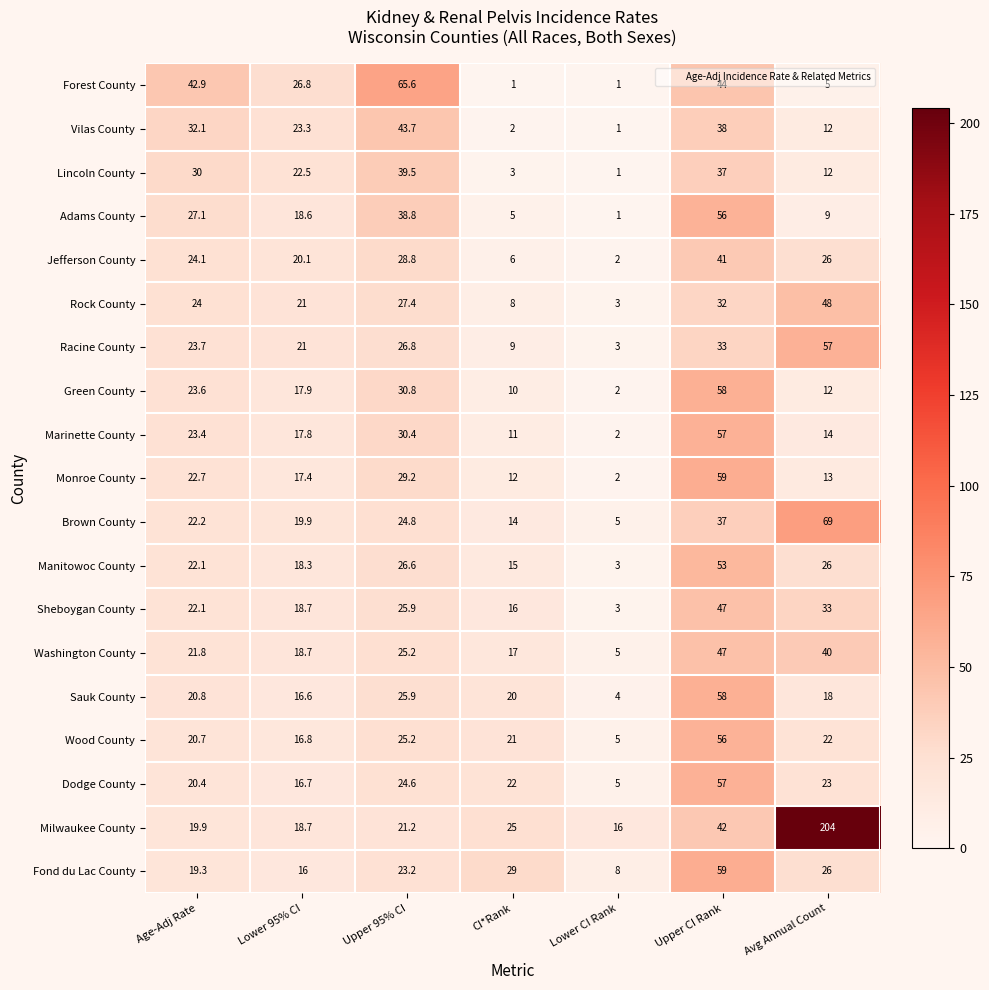

List the labels in order of Racine County value, smallest first.

Lower CI Rank, CI*Rank, Lower 95% CI, Age-Adj Rate, Upper 95% CI, Upper CI Rank, Avg Annual Count